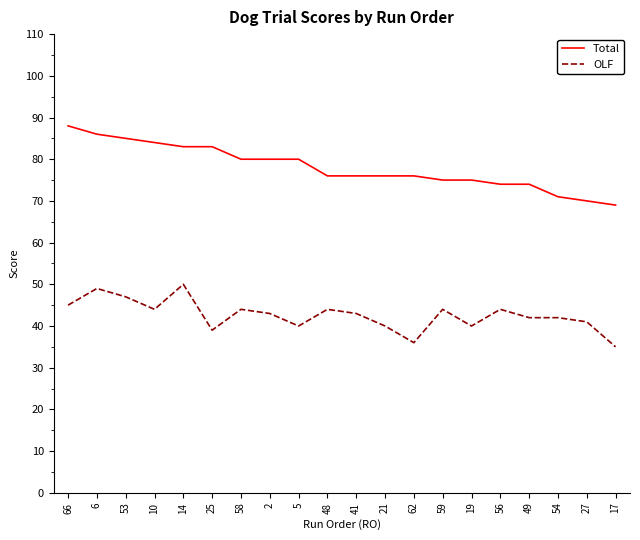

Where does the Total series first go above 76?

66